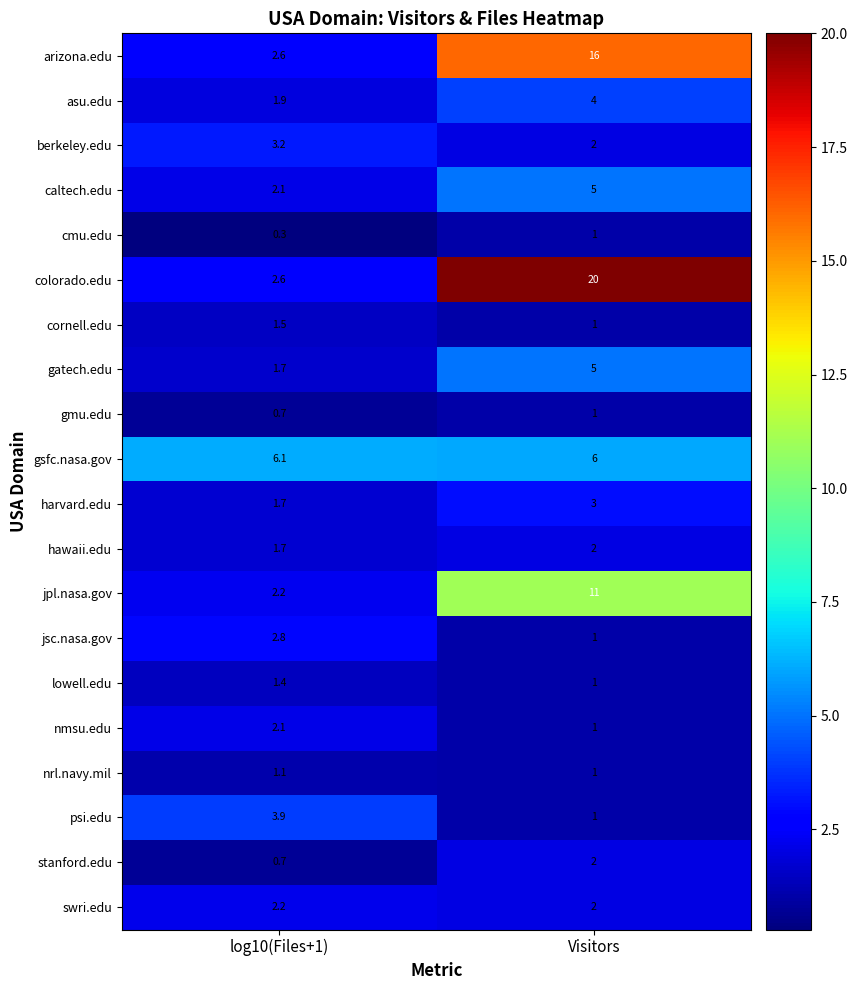

Read the stanford.edu value at log10(Files+1).

0.7